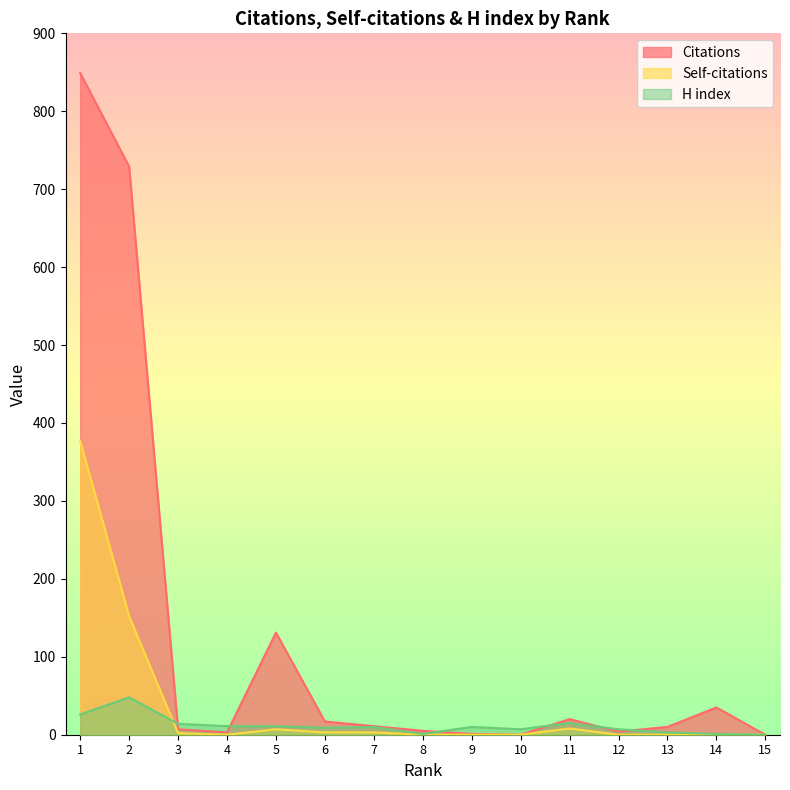

Reading right to left, extract all data points from this chart.

Citations: 0	35	10	4	20	0	1	5	11	17	131	3	7	729	849
Self-citations: 0	0	0	0	8	0	0	0	3	3	7	0	2	152	377
H index: 0	1	3	7	15	7	10	1	10	9	11	11	14	48	26